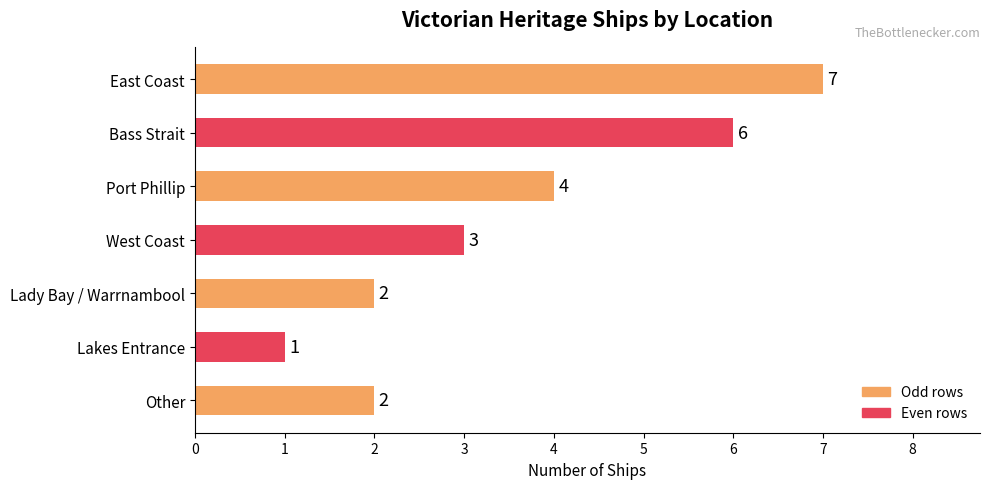

Reading top to bottom, list all the values displayed in this chart.

East Coast=7	Bass Strait=6	Port Phillip=4	West Coast=3	Lady Bay / Warrnambool=2	Lakes Entrance=1	Other=2